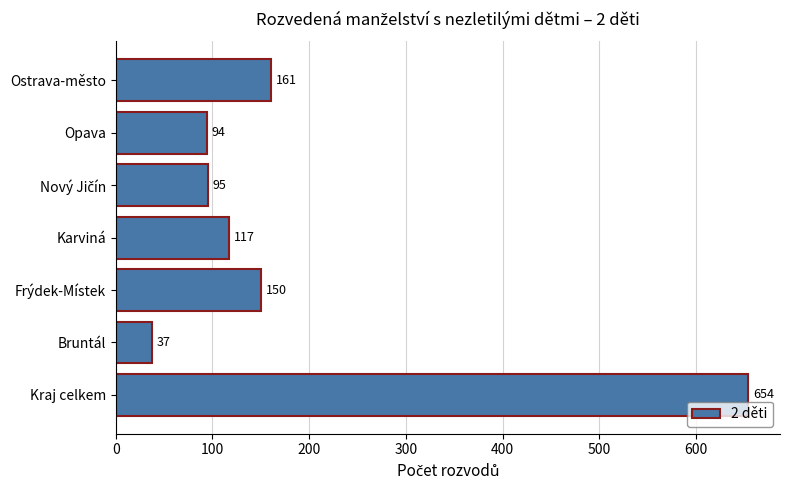

What is the smallest value displayed?

37